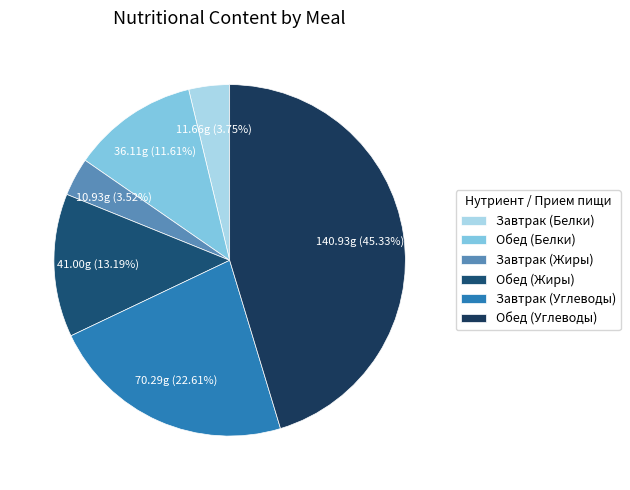

To the nearest percent, what is the difference between the largest and smallest slice percentages?

42%